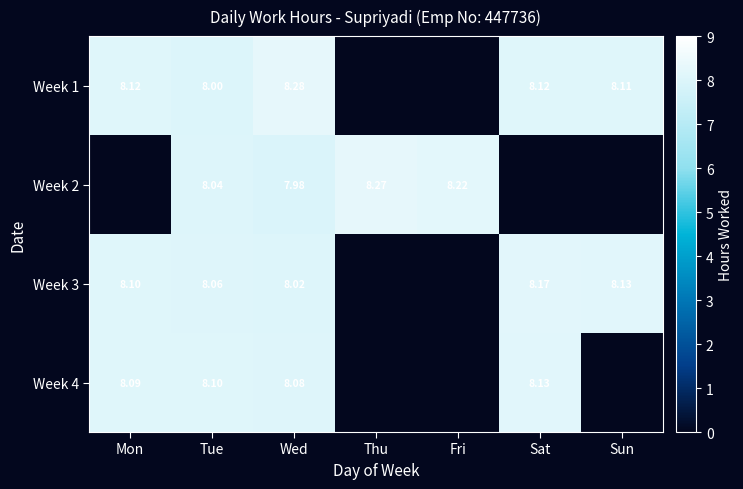

Which label corresponds to the largest value in the chart?

Wed